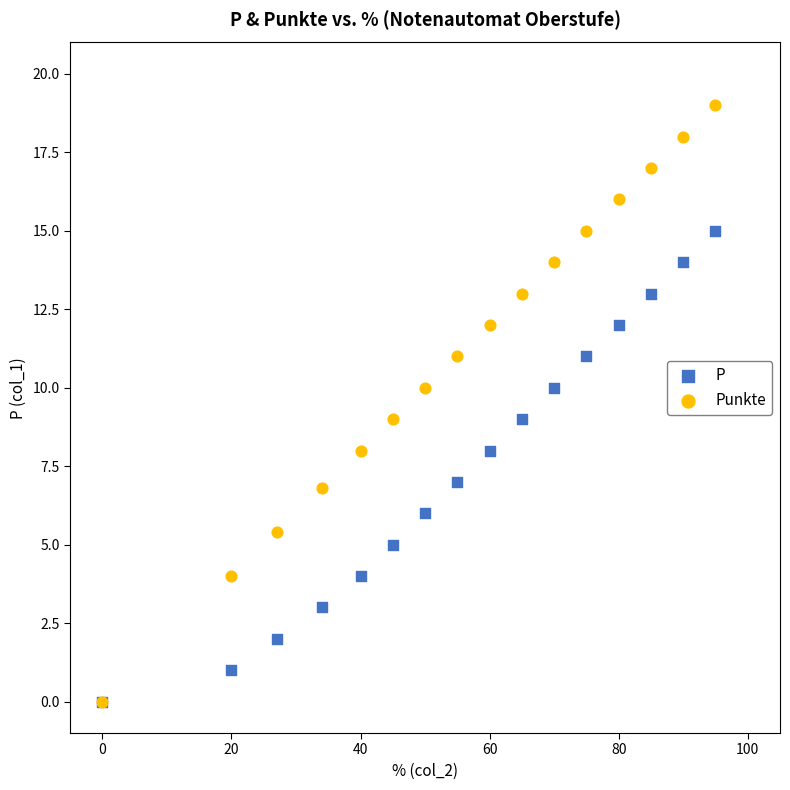

Which series reaches the maximum Y coordinate?

Punkte